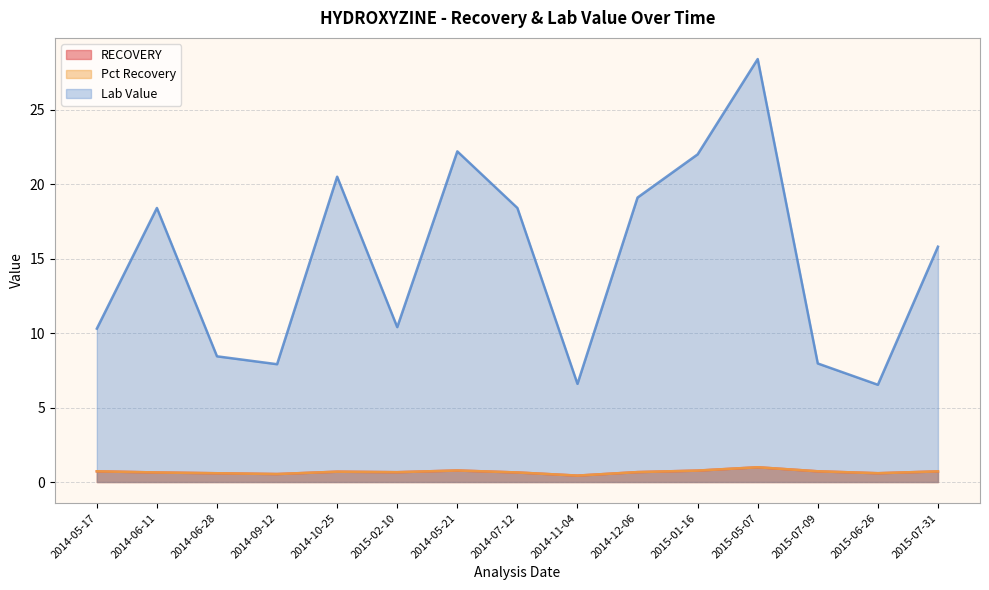

At which category is the sum across all series the highest?

2015-05-07